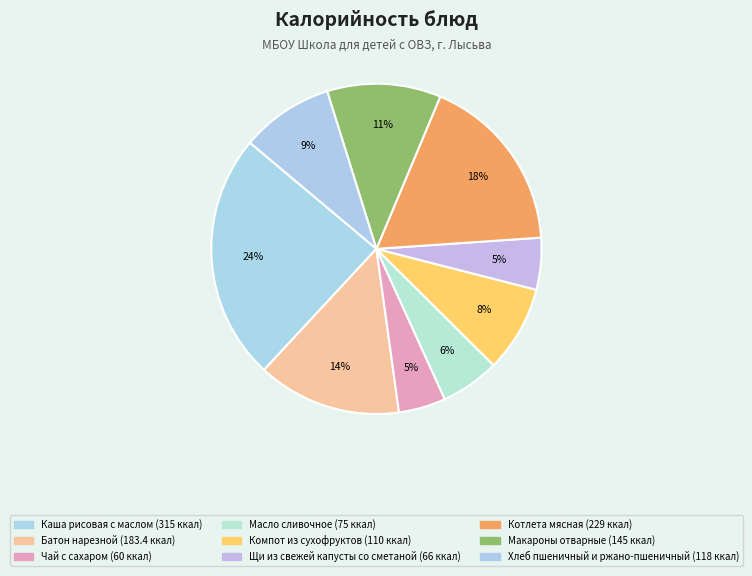

Count the number of slices in the pie.

9